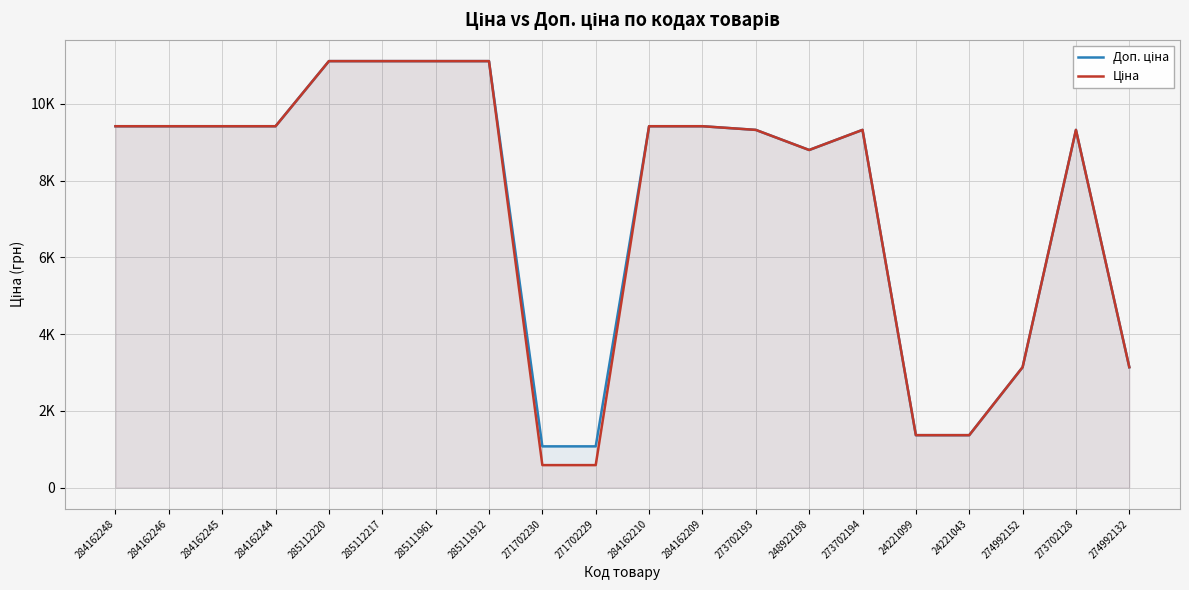

True or false: Ціна has more than 1 interior local peaks.

True